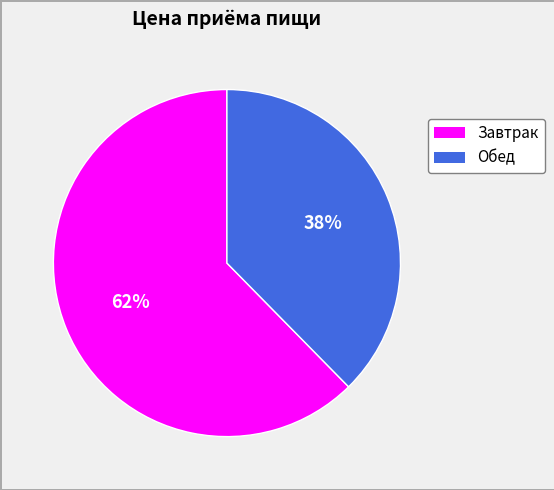

To the nearest percent, what portion does Обед represent?

38%